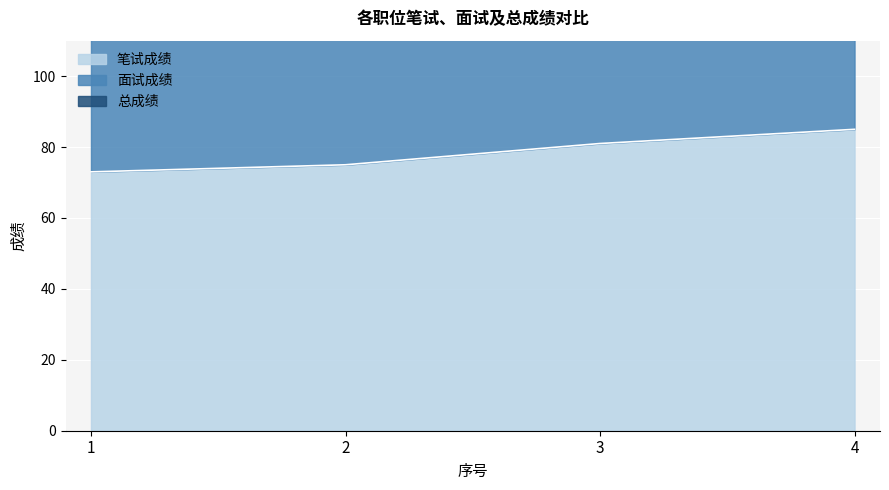

At how many categories does at least one series exceed 155?

4